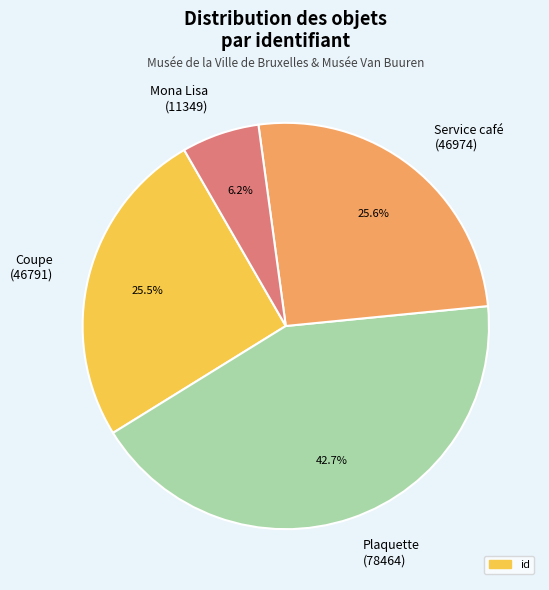

Is the sum of Plaquette (78464) and Service café (46974) greater than half?

Yes